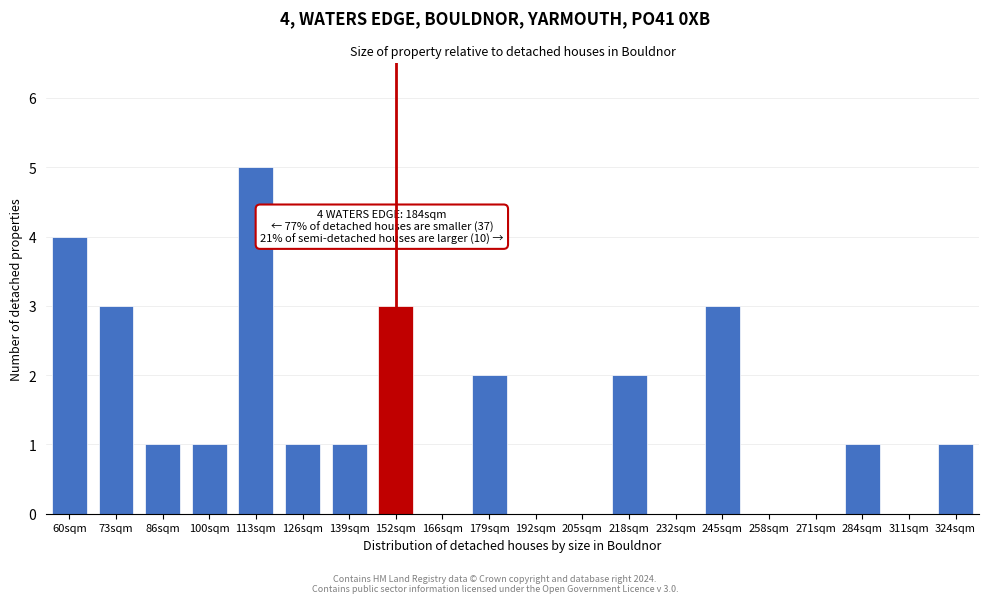

Reading left to right, list all the values displayed in this chart.

60sqm=4	73sqm=3	86sqm=1	100sqm=1	113sqm=5	126sqm=1	139sqm=1	152sqm=3	166sqm=0	179sqm=2	192sqm=0	205sqm=0	218sqm=2	232sqm=0	245sqm=3	258sqm=0	271sqm=0	284sqm=1	311sqm=0	324sqm=1